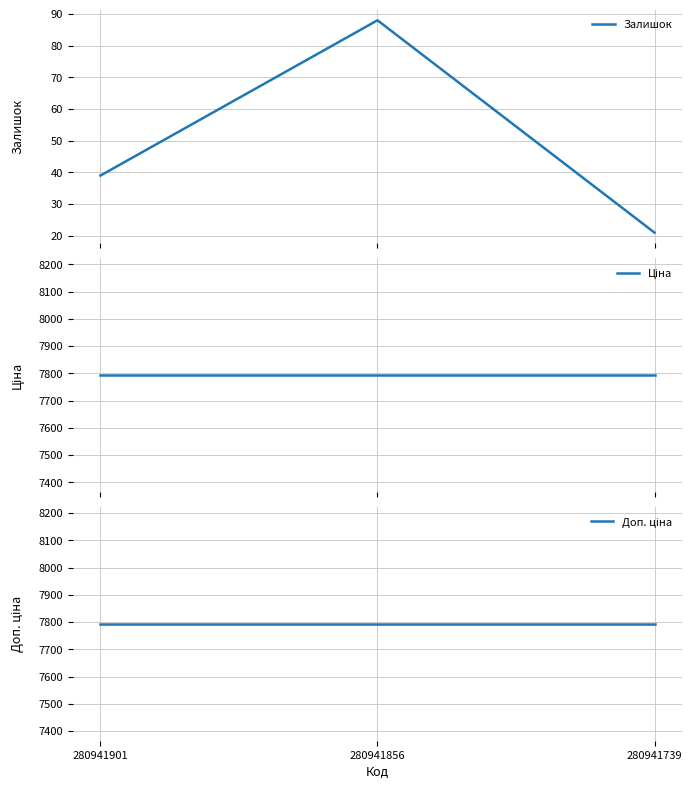

What is the value of the Залишок point at the 1st from the left?

39.0